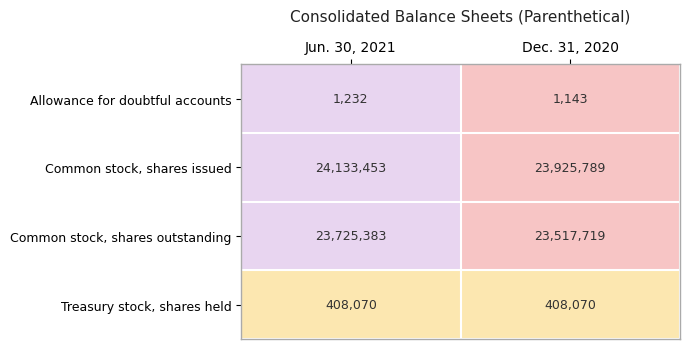

Reading left to right, what are all the values shown in this chart?

Allowance for doubtful accounts: Jun. 30, 2021=1232	Dec. 31, 2020=1143
Common stock, shares issued: Jun. 30, 2021=24133453	Dec. 31, 2020=23925789
Common stock, shares outstanding: Jun. 30, 2021=23725383	Dec. 31, 2020=23517719
Treasury stock, shares held: Jun. 30, 2021=408070	Dec. 31, 2020=408070